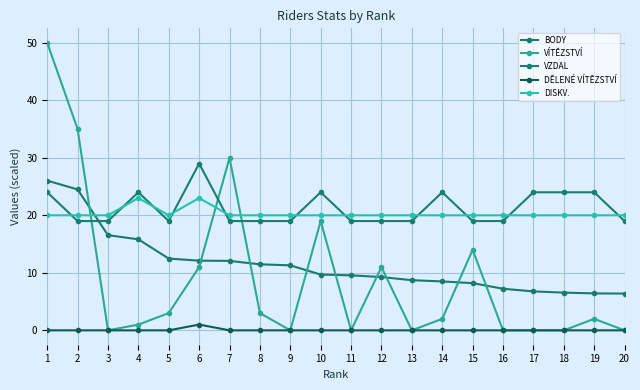

Does the chart display data point markers on the line(s)?

Yes